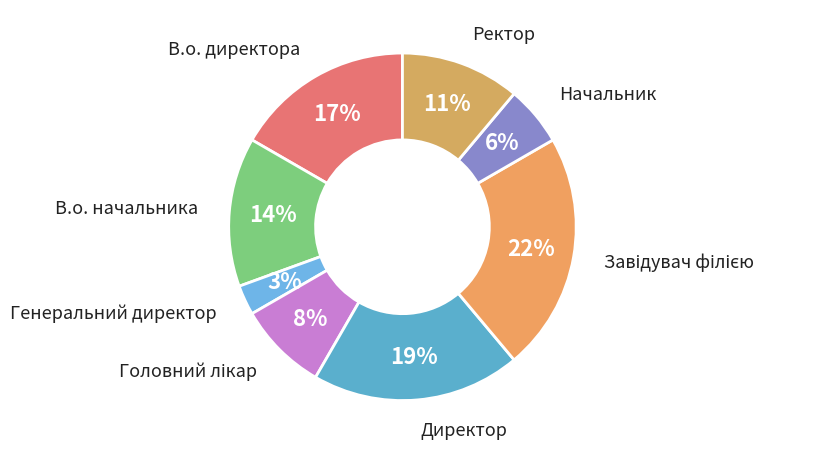

Count the number of slices in the pie.

8